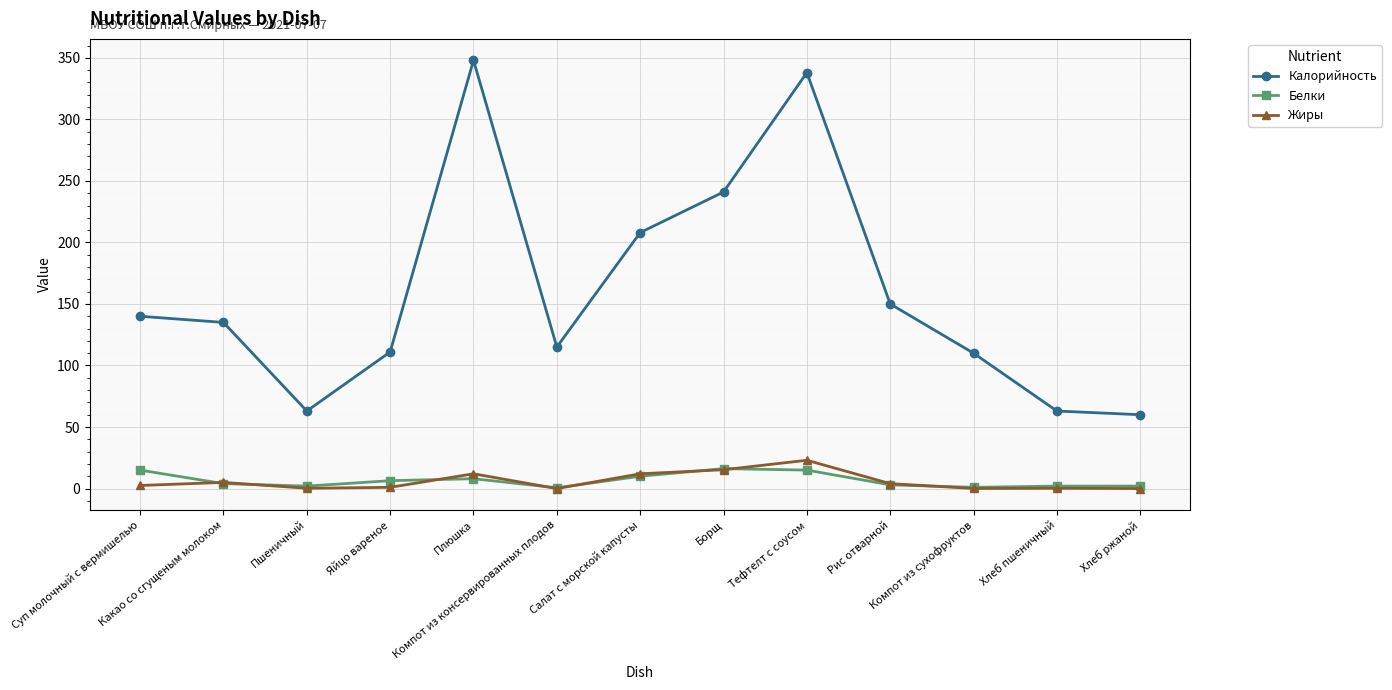

What is the average value of the Жиры series?

5.8